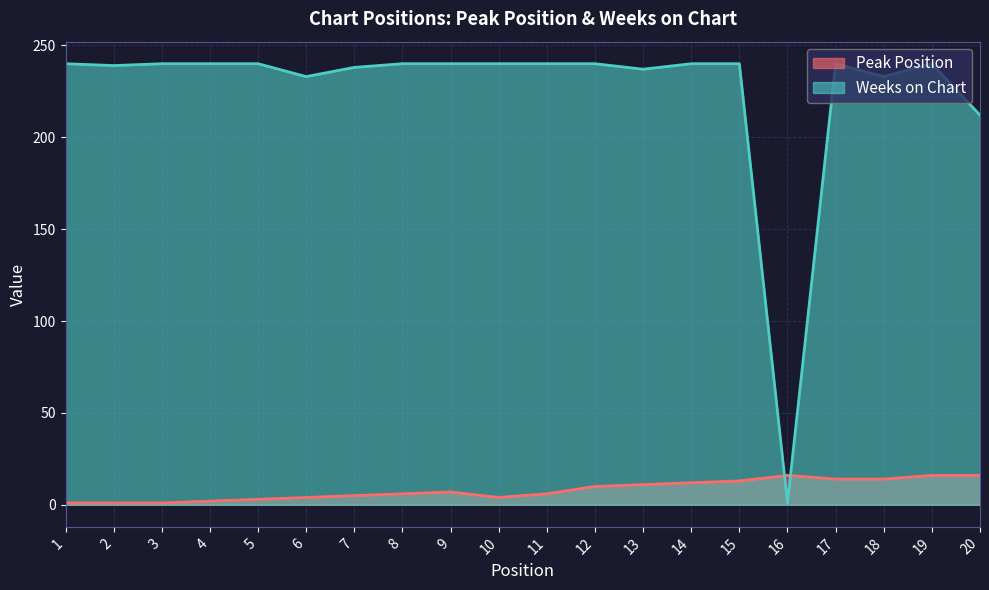

Reading right to left, extract all data points from this chart.

Peak Position: 20=16	19=16	18=14	17=14	16=16	15=13	14=12	13=11	12=10	11=6	10=4	9=7	8=6	7=5	6=4	5=3	4=2	3=1	2=1	1=1
Weeks on Chart: 20=212	19=240	18=233	17=240	16=1	15=240	14=240	13=237	12=240	11=240	10=240	9=240	8=240	7=238	6=233	5=240	4=240	3=240	2=239	1=240